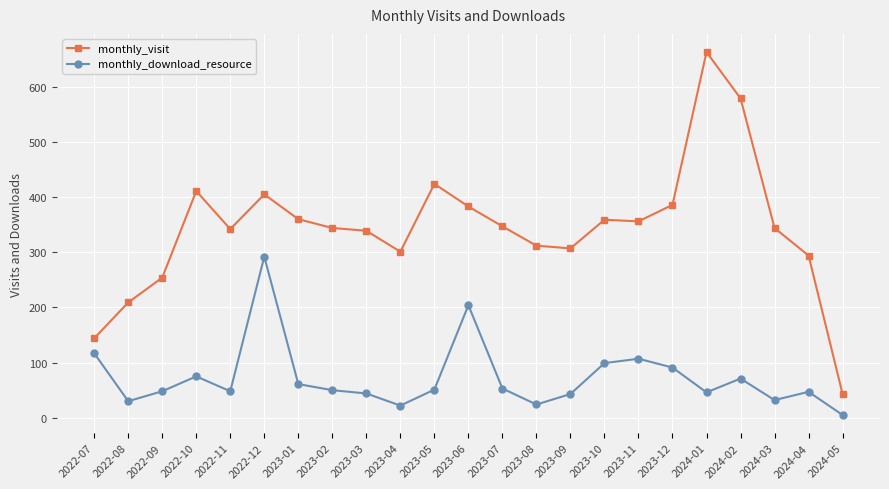

Where is monthly_download_resource nearest to the value 148?

2022-07